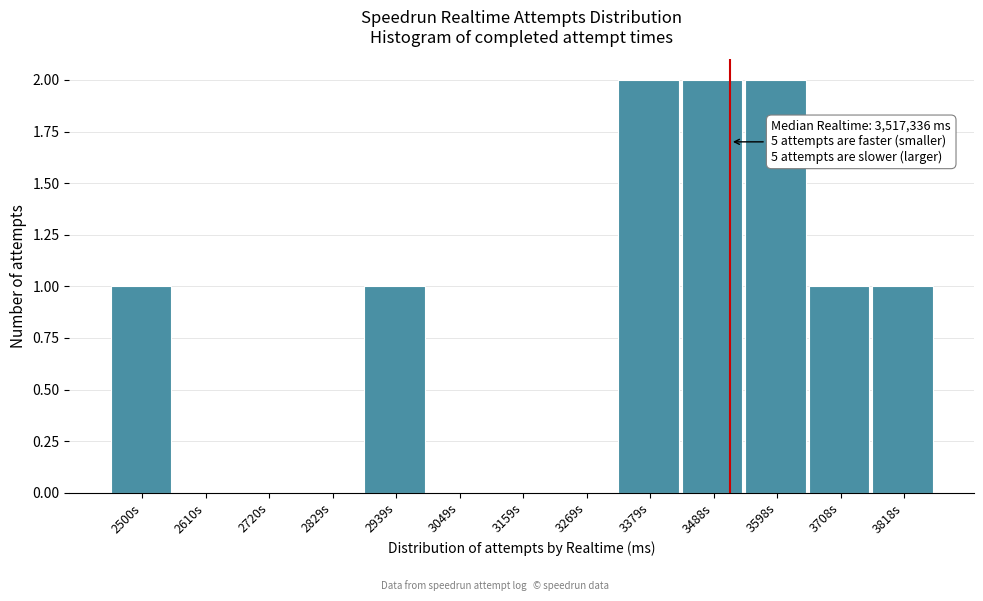

Reading left to right, extract all data points from this chart.

2500s=1	2610s=0	2720s=0	2829s=0	2939s=1	3049s=0	3159s=0	3269s=0	3379s=2	3488s=2	3598s=2	3708s=1	3818s=1